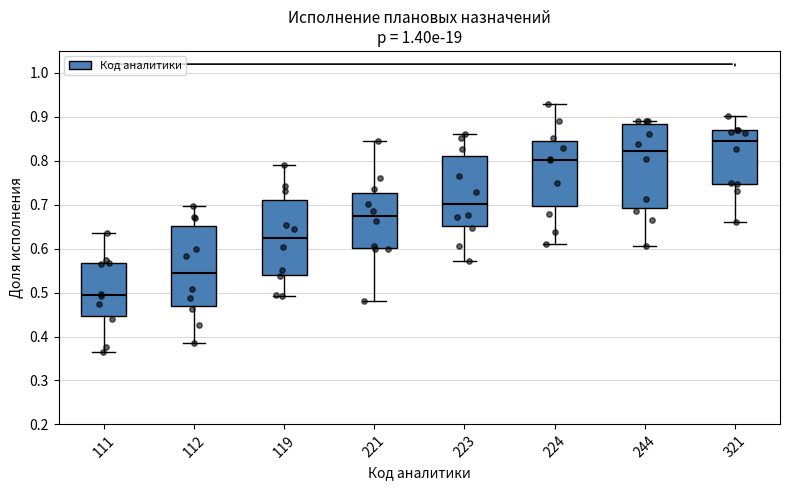

Which box's median line is the lowest?

111